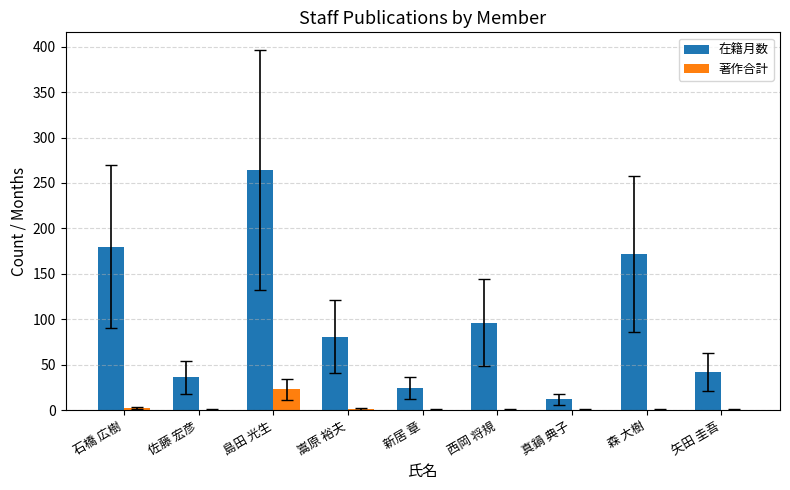

What is the total value across all series at 矢田 圭吾?

42